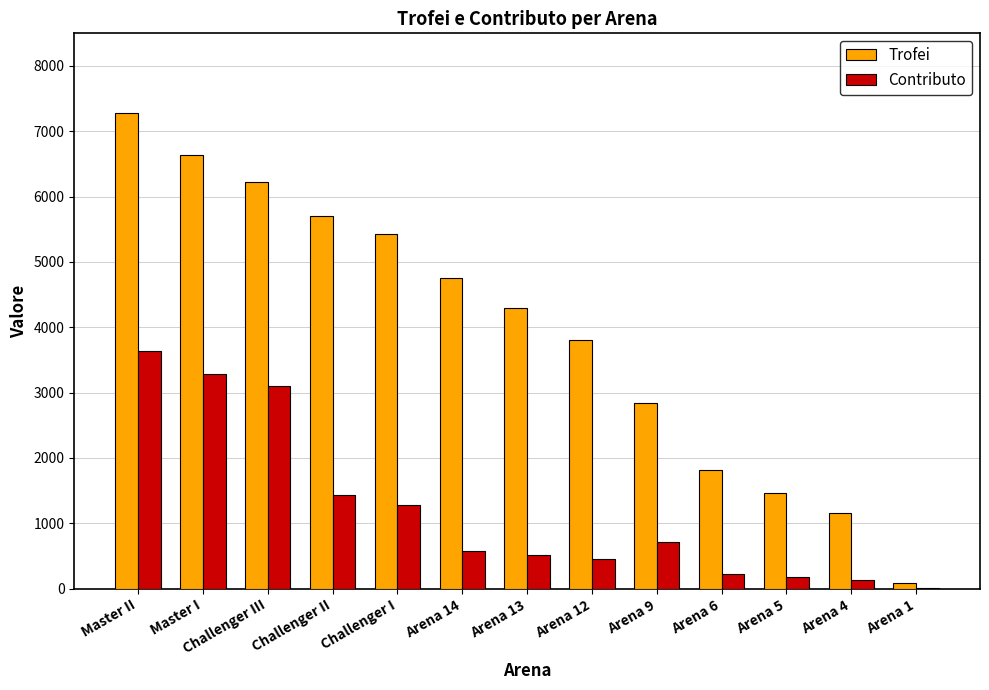

The value of Contributo at Arena 5 is 175. True or false?

True